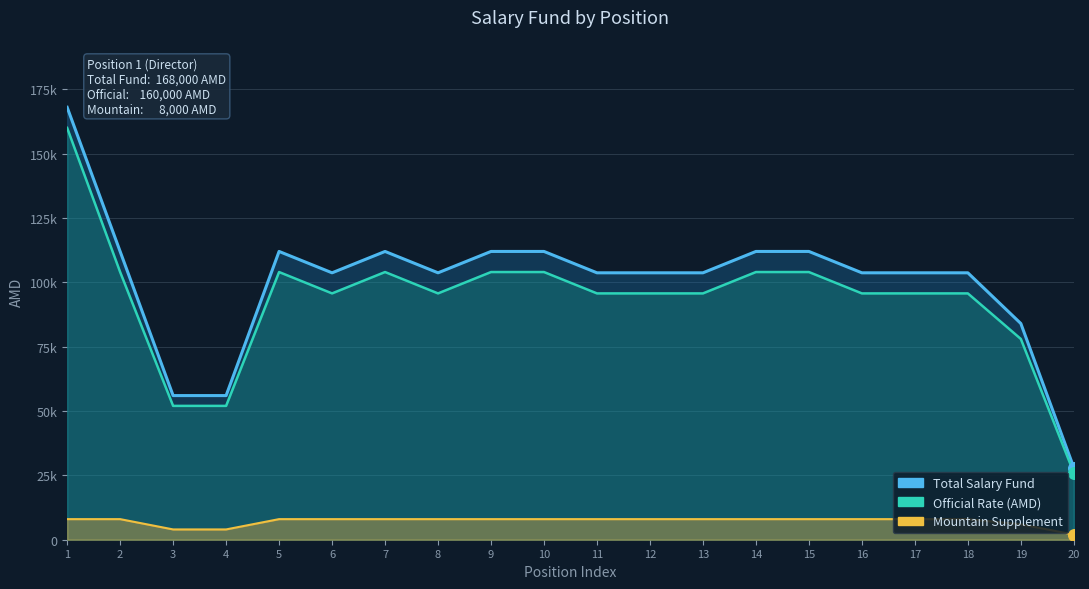

At which category is the sum across all series the highest?

1